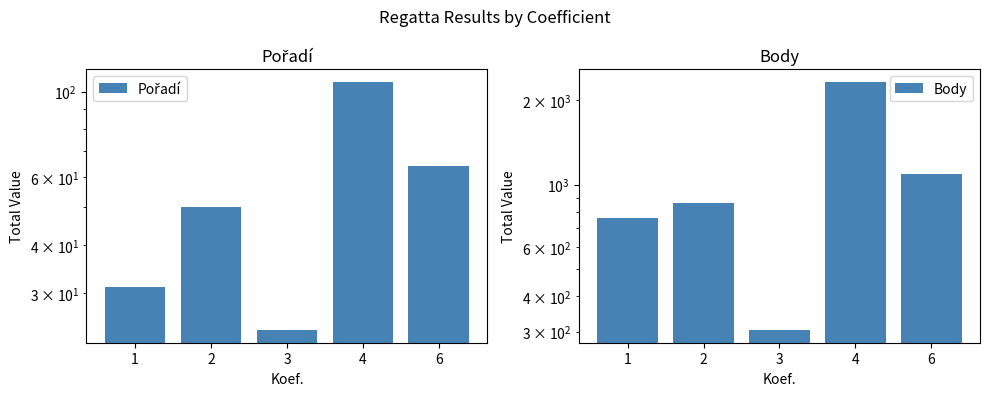

Between 1 and 4, which is larger?

4